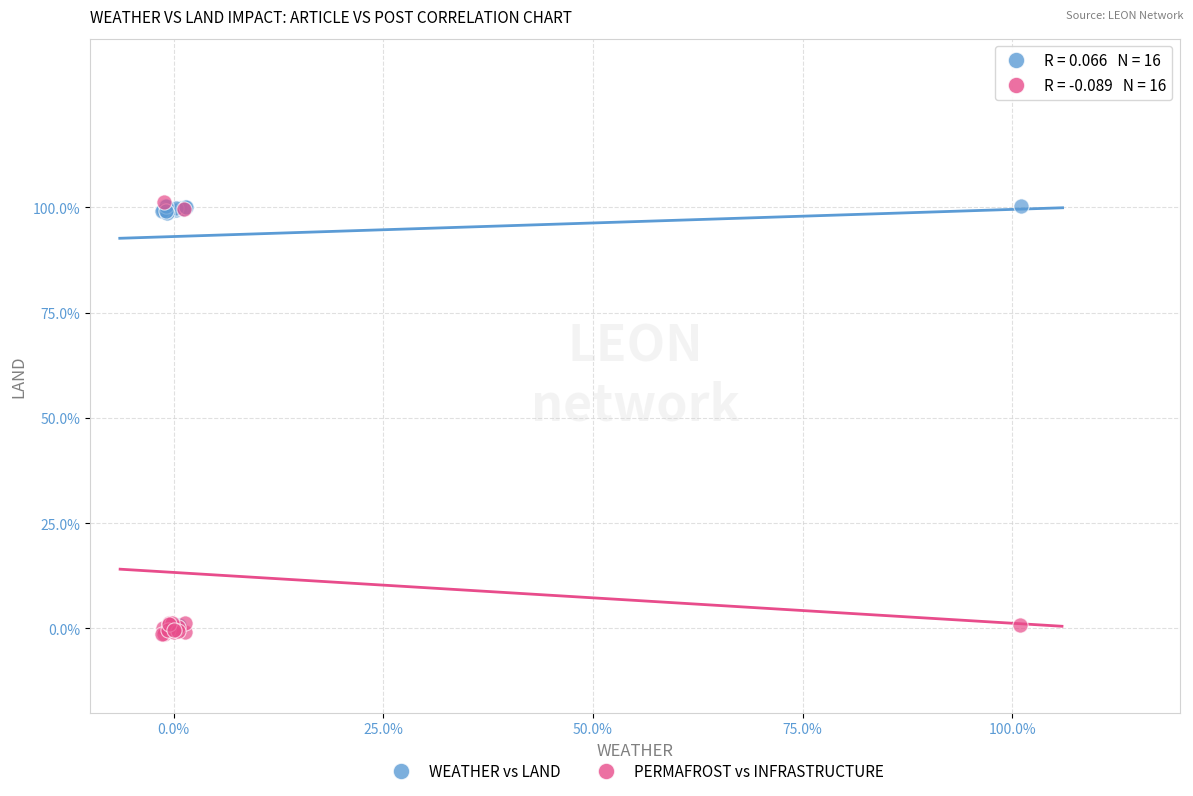

Which series has the largest Y range (max minus min)?

PERMAFROST vs INFRASTRUCTURE